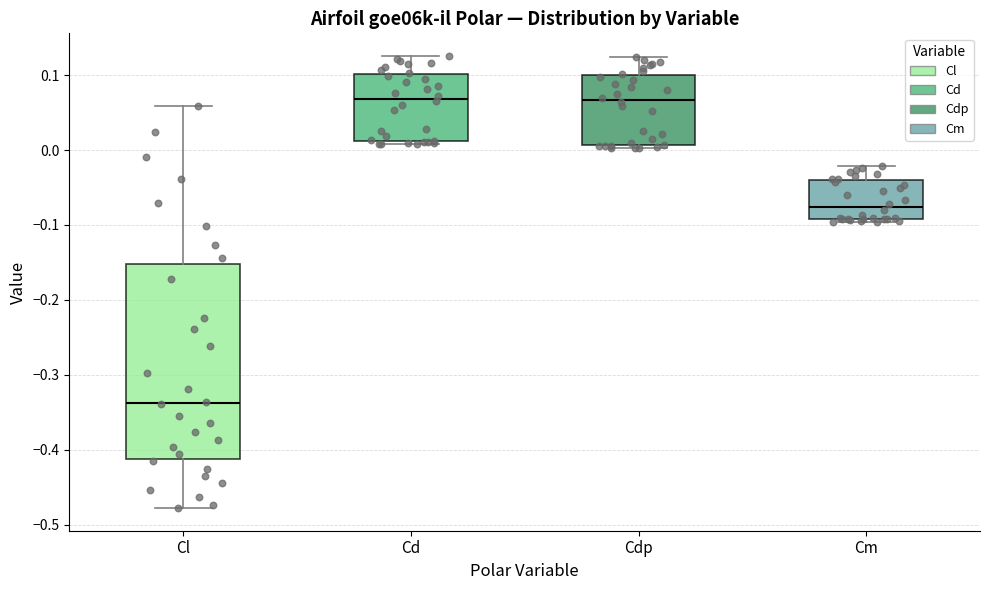

Reading left to right, transcribe this box plot: for each box, give where its median line is, the range the box spans, and where its two whiskers end, as read against the y-axis. The values are not printed on the chart, so give them approximately, as read against the axis.

Cl: median -0.34, box -0.41 to -0.15, whiskers -0.48 to 0.06
Cd: median 0.07, box 0.01 to 0.10, whiskers 0.01 (just below the box's lower edge) to 0.13
Cdp: median 0.07, box 0.01 to 0.10, whiskers 0.00 to 0.12
Cm: median -0.08, box -0.09 to -0.04, whiskers -0.10 to -0.02